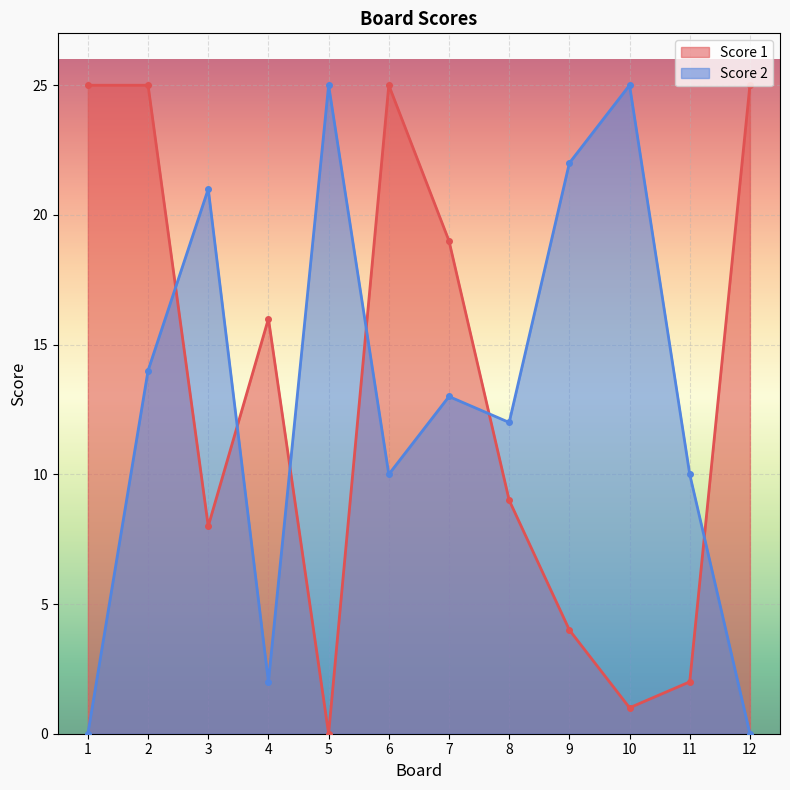

What are all the series names shown in the legend?

Score 1, Score 2